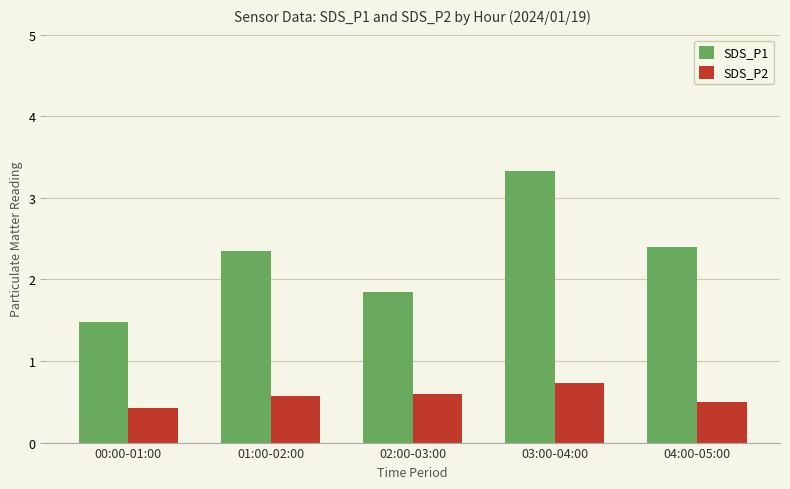

Is it true that SDS_P2 equals 0.8 at 01:00-02:00?

False